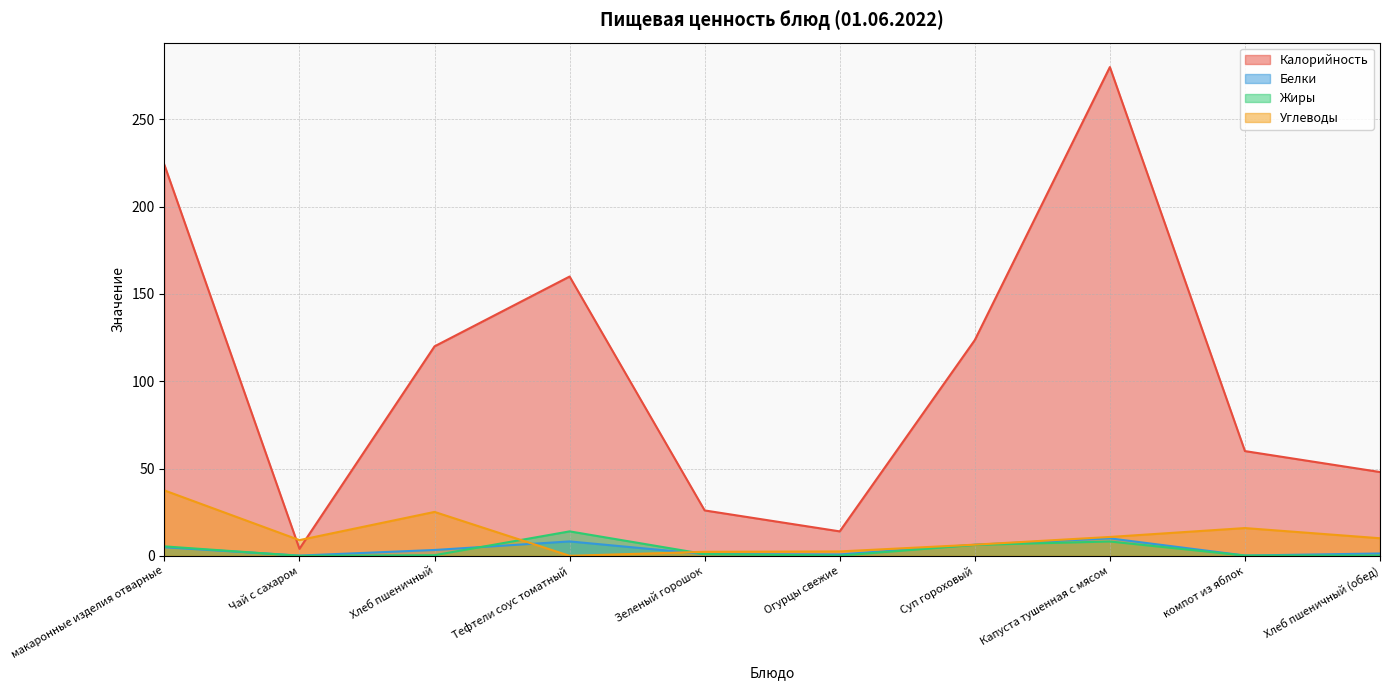

How many lines are shown in the chart?

4